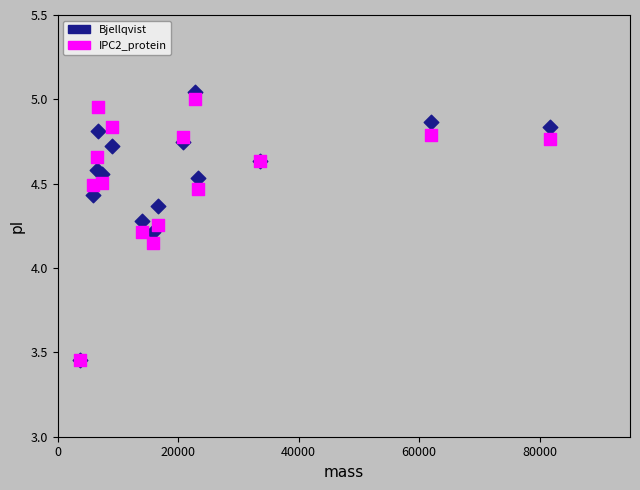

Which series has the largest Y range (max minus min)?

Bjellqvist